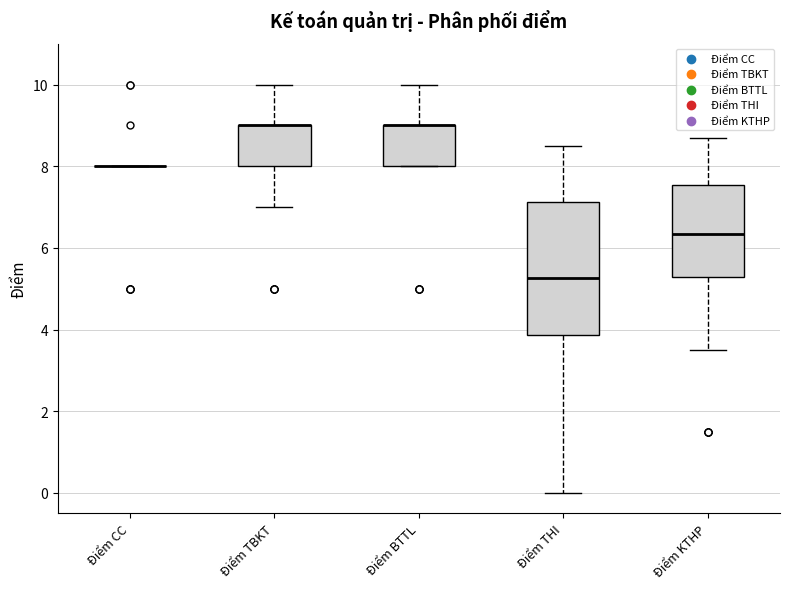

Reading left to right, read every box against the y-axis: the position of its median line, the range the box covers, and the ends of its whiskers. The values are not printed on the chart, so give them approximately, as read against the axis.

Điểm CC: box collapsed to a line at 8.0, whiskers 8.0 to 8.0
Điểm TBKT: median 9.0 (drawn on the box's upper edge), box 8.0 to 9.0, whiskers 7.0 to 10.0
Điểm BTTL: median 9.0 (drawn on the box's upper edge), box 8.0 to 9.0, whiskers 8.0 to 10.0
Điểm THI: median 5.2, box 3.8 to 7.2, whiskers 0.0 to 8.6
Điểm KTHP: median 6.4, box 5.2 to 7.6, whiskers 3.6 to 8.8